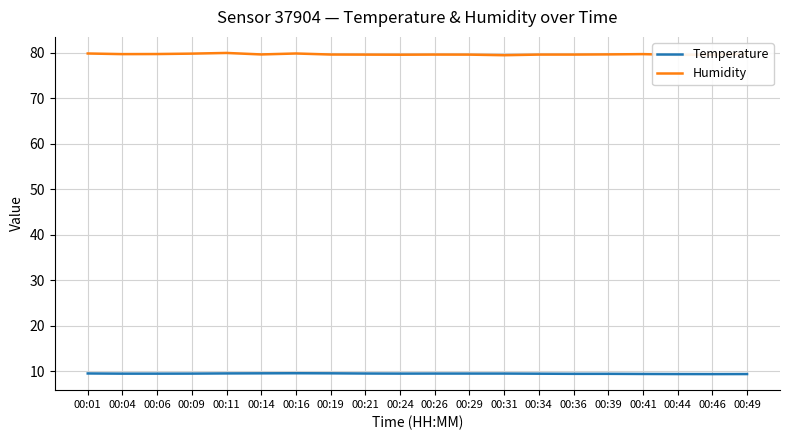

What are all the series names shown in the legend?

Temperature, Humidity